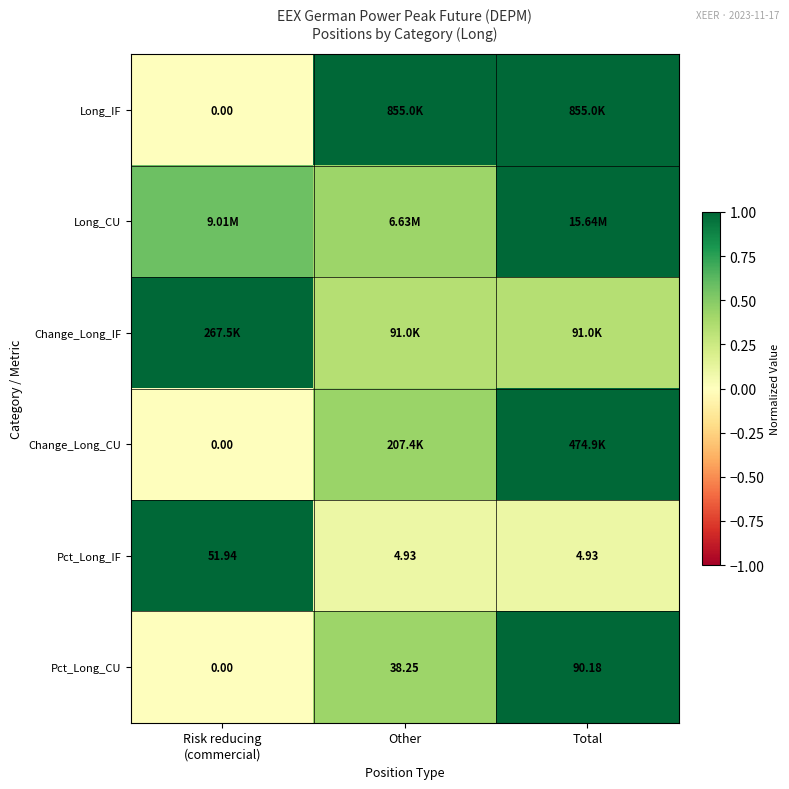

What is the total value across all series at Risk reducing
(commercial)?

2.6